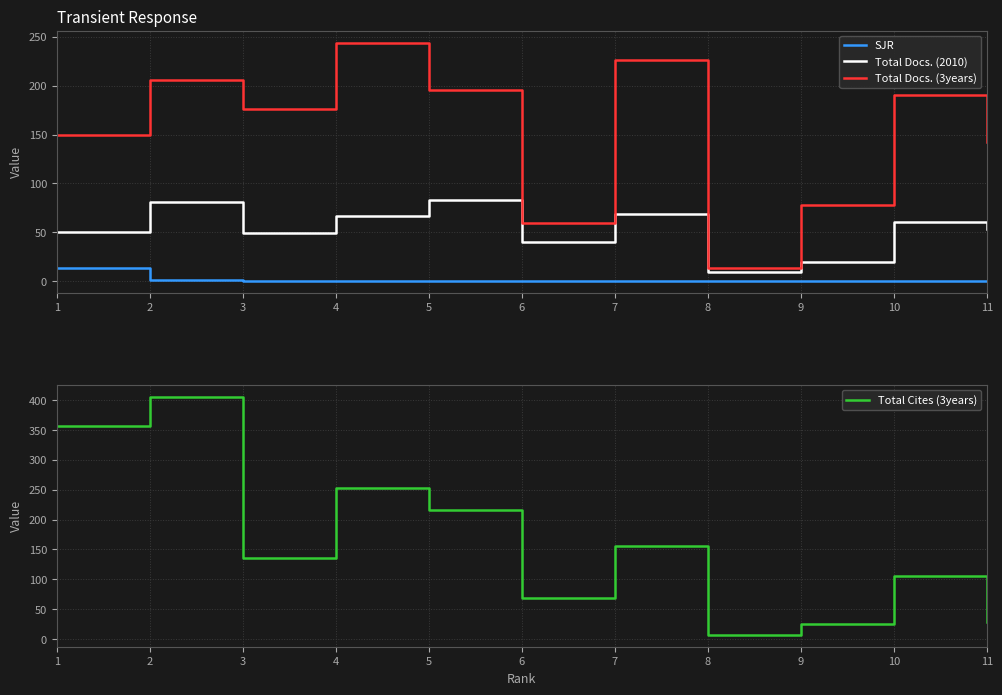

Which series has the largest total across all categories?

Total Cites (3years)